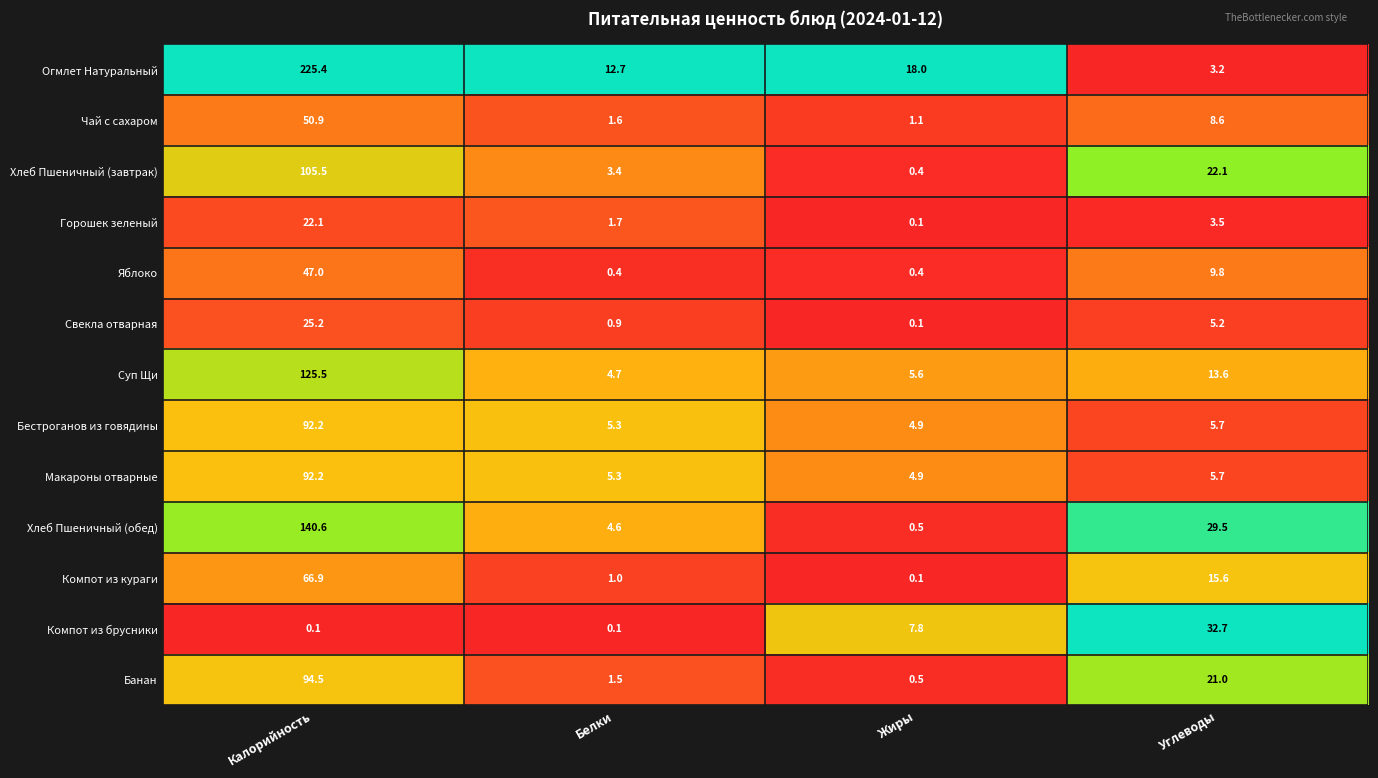

At which label does Компот из кураги reach its peak?

Калорийность